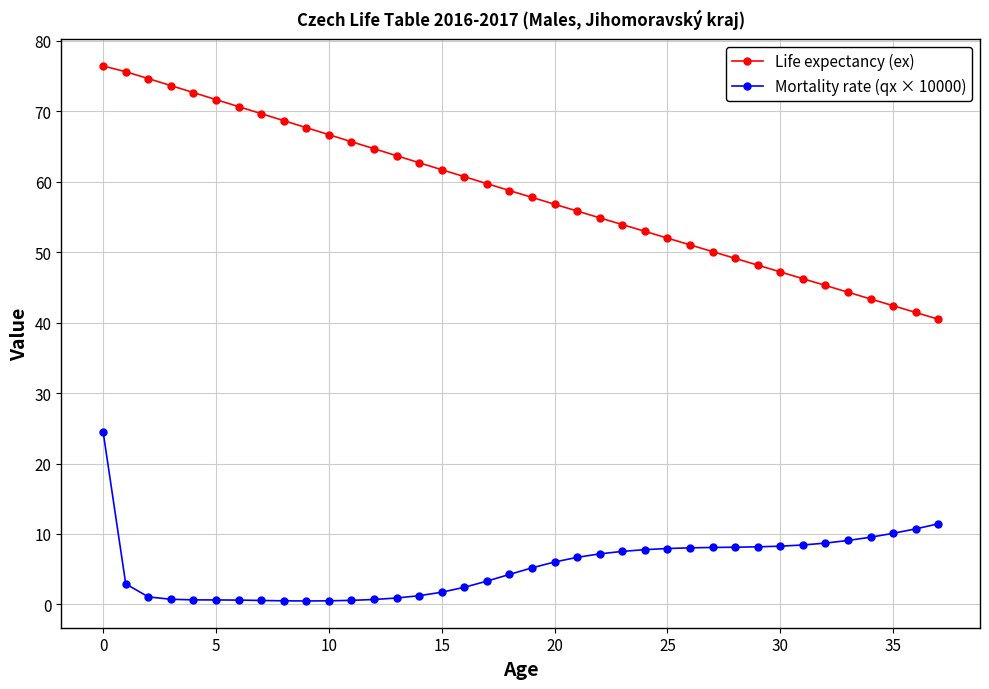

What is the difference between the maximum and second lowest values in the Mortality rate (qx × 10000) series?

24.0